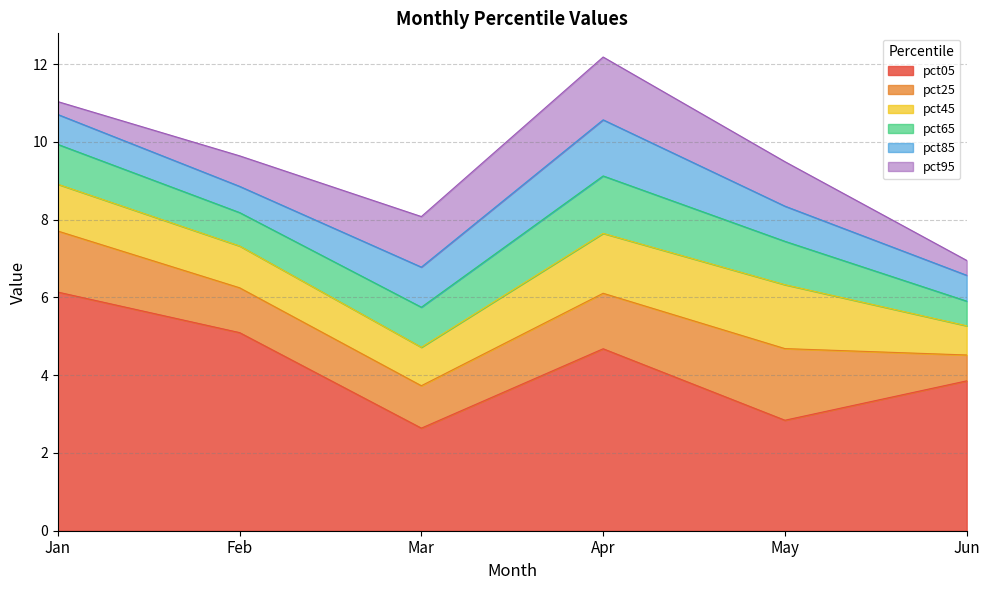

Where is pct95 nearest to the value 0?

Jan